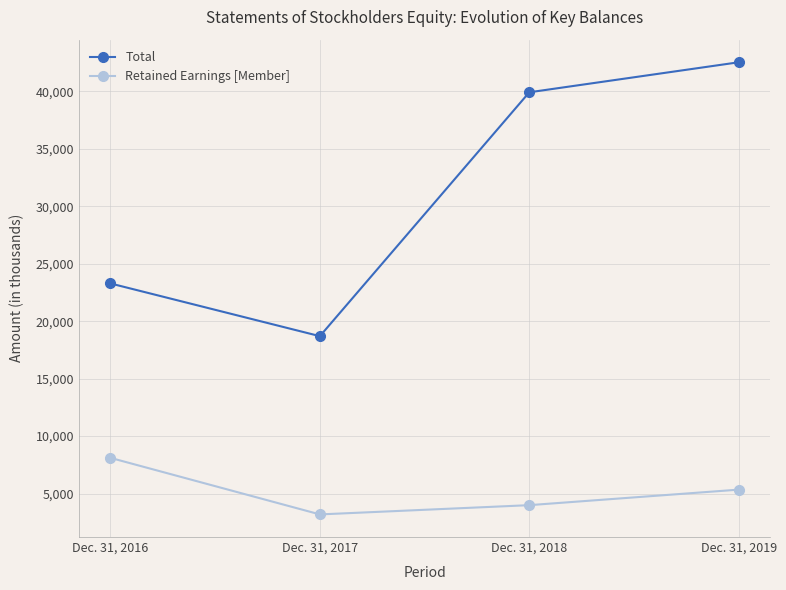

Is it true that Retained Earnings [Member] equals 9543 at Dec. 31, 2019?

False